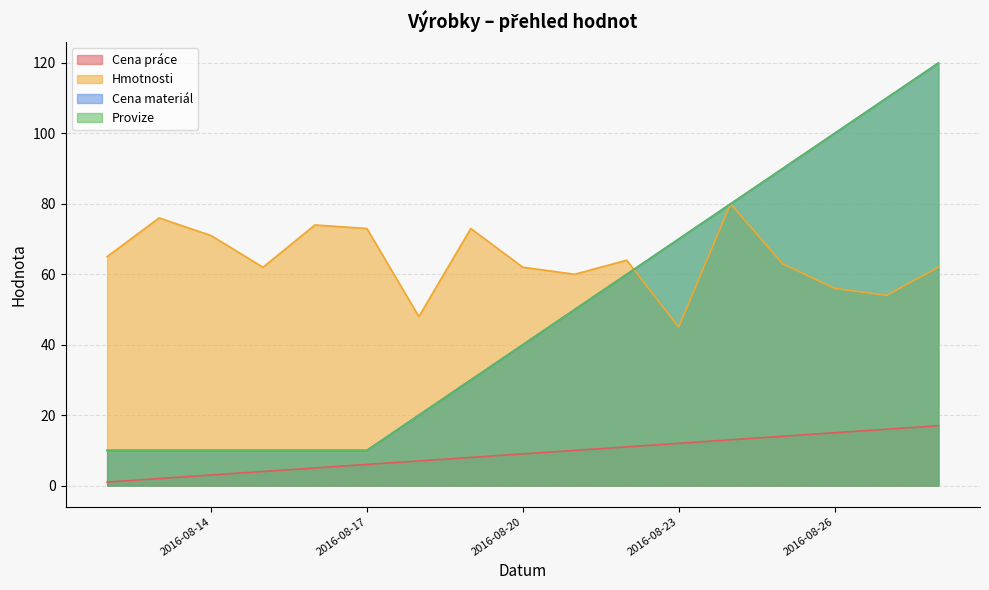

Does the chart display data point markers on the line(s)?

No